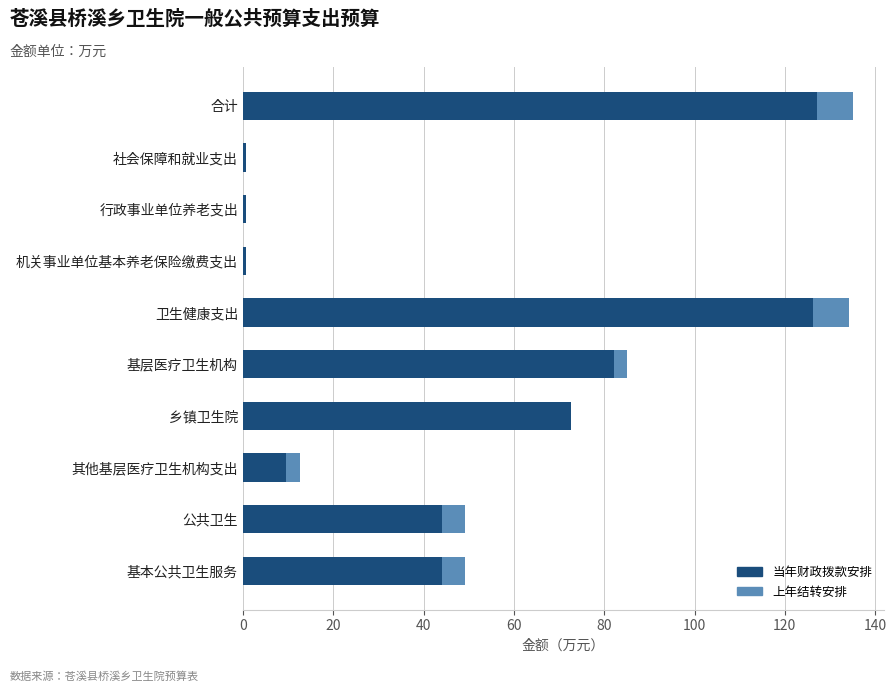

Read the 当年财政拨款安排 value at 其他基层医疗卫生机构支出.

9.6